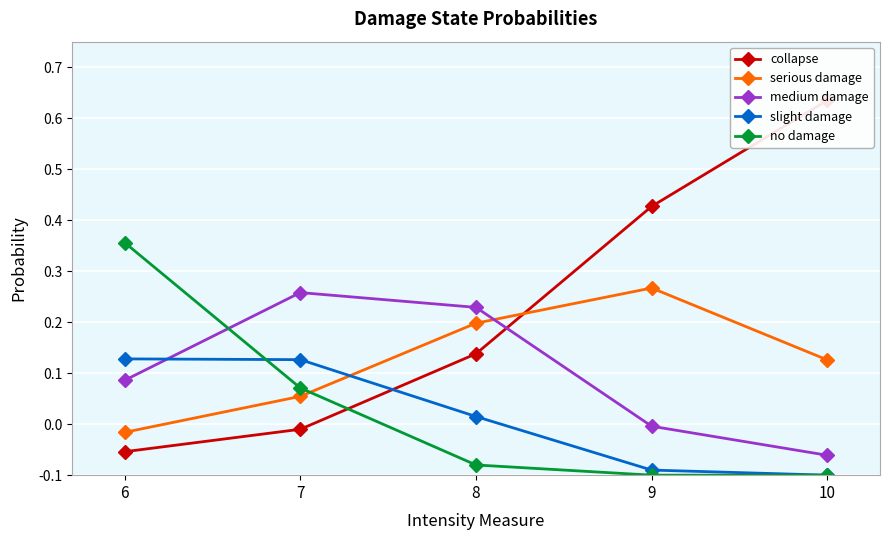

Reading right to left, extract all data points from this chart.

collapse: 10=0.7	9=0.5	8=0.2	7=0.1	6=0.0
serious damage: 10=0.2	9=0.4	8=0.3	7=0.2	6=0.1
medium damage: 10=0.0	9=0.1	8=0.3	7=0.4	6=0.2
slight damage: 10=0.0	9=0.0	8=0.1	7=0.2	6=0.2
no damage: 10=0.0	9=0.0	8=0.0	7=0.2	6=0.5